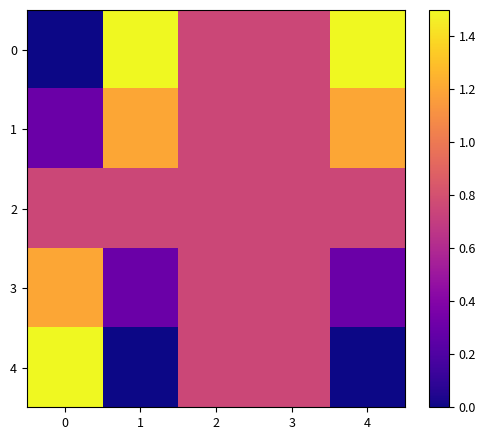

How many categories are shown in the chart?

5